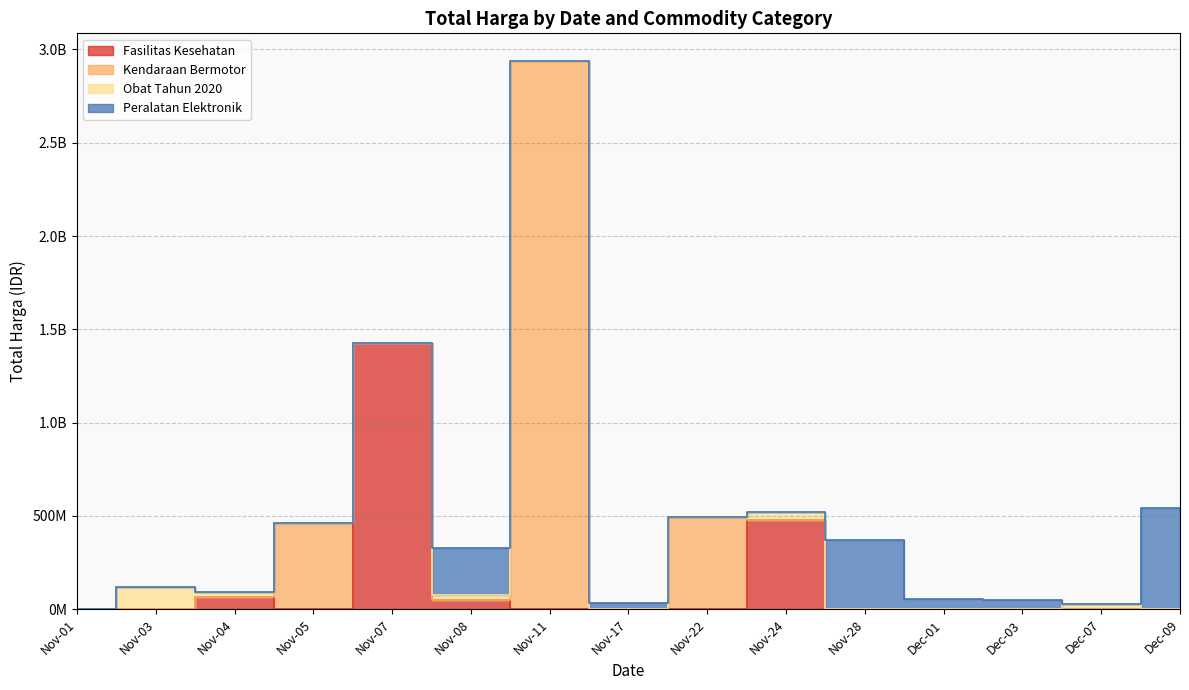

True or false: the data shows 66445791 at 2021-11-03.

False